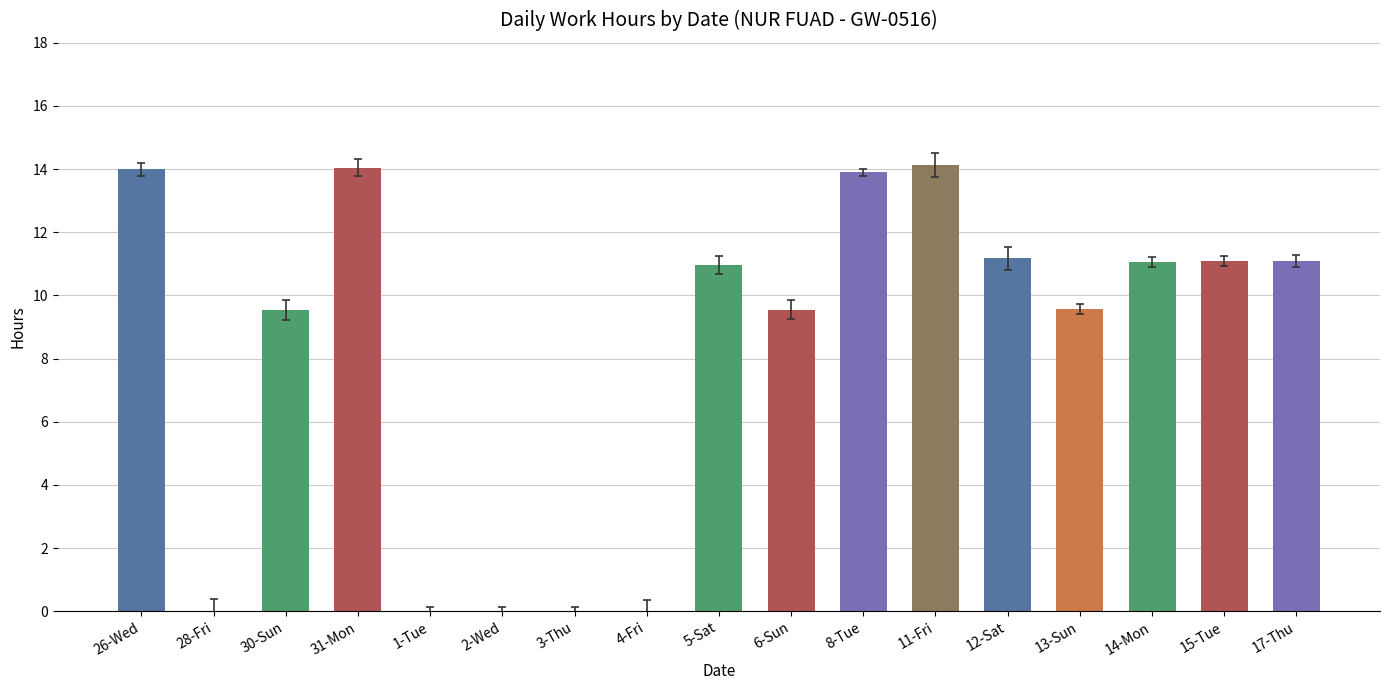

The value at 3-Thu is 0.0. True or false?

True